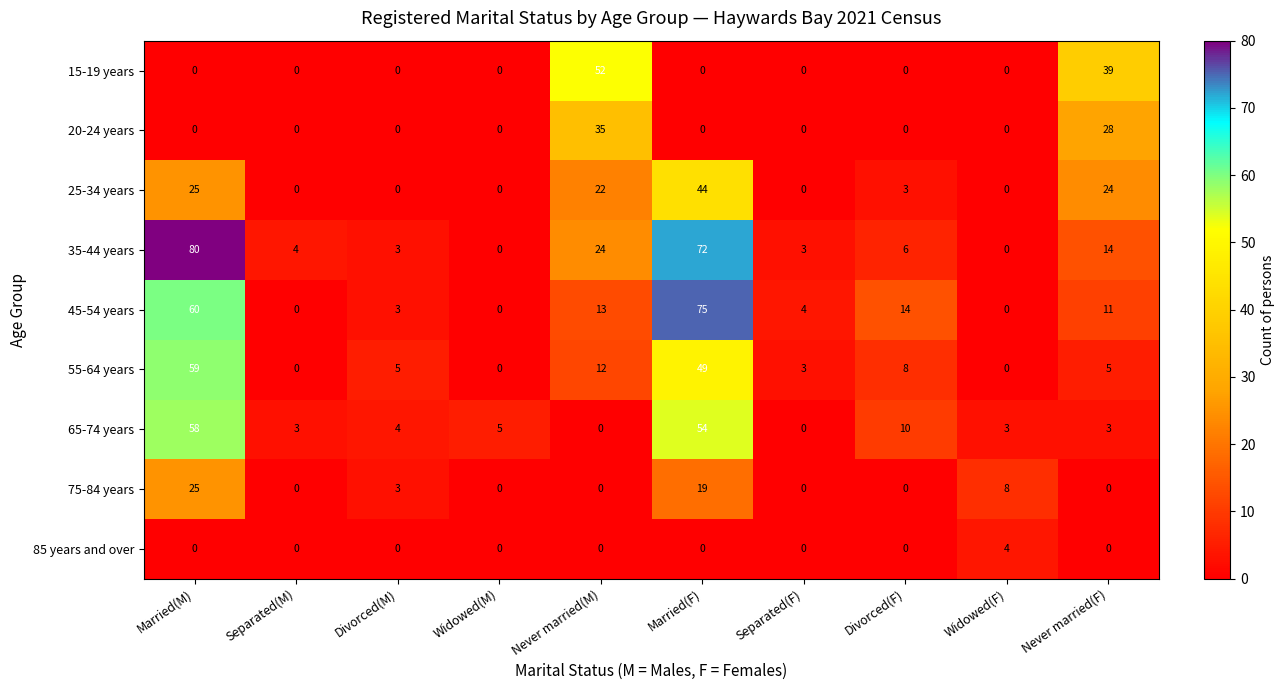

What is the sum of all 20-24 years values?

63